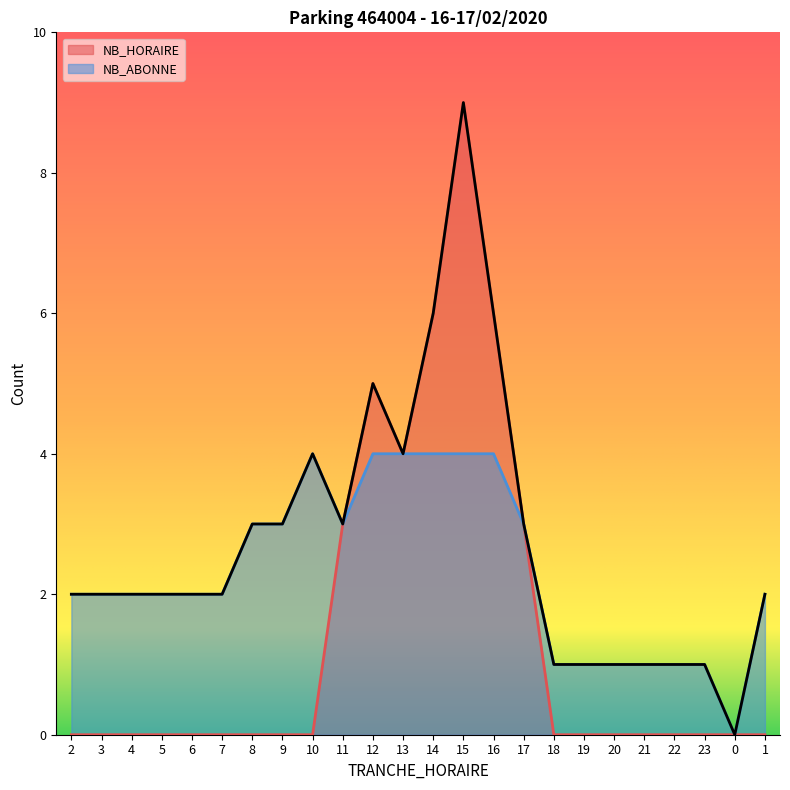

What is the value of the NB_ABONNE point at the 12th from the left?

4